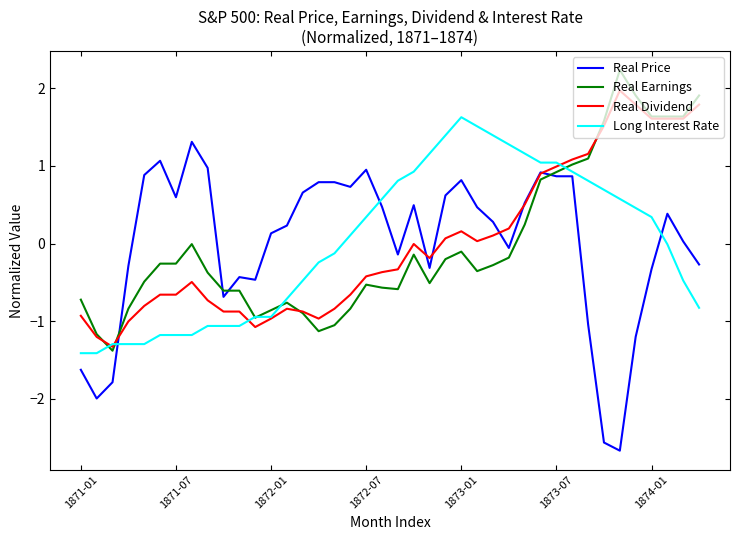

Rank the series by their maximum value, from lowest to highest.

Real Price, Long Interest Rate, Real Dividend, Real Earnings